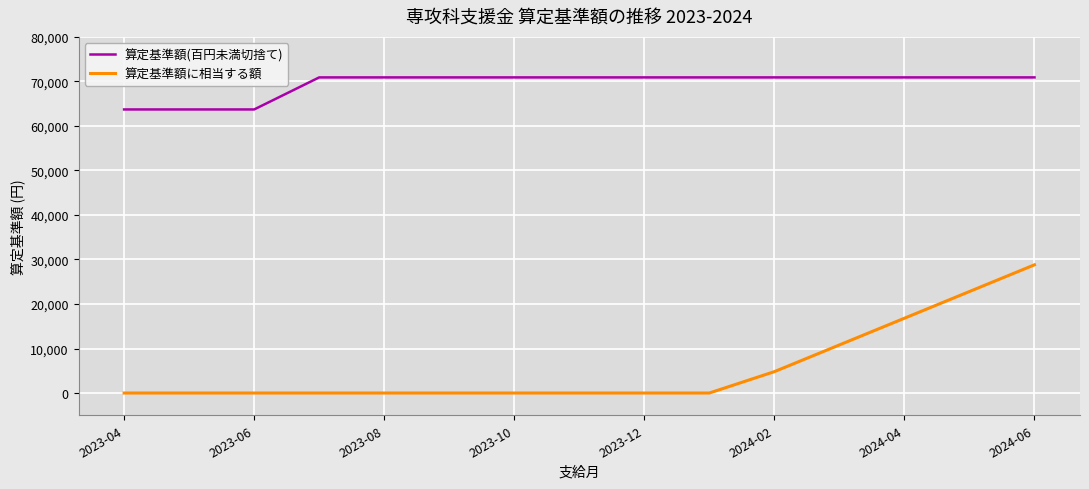

List the series in order of their peak value, highest first.

算定基準額(百円未満切捨て), 算定基準額に相当する額